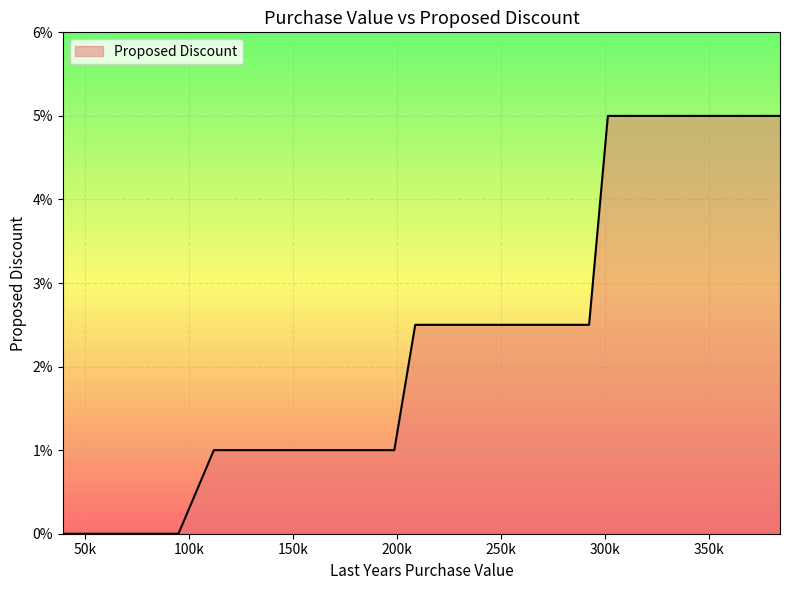

Does the chart have visible grid lines?

Yes